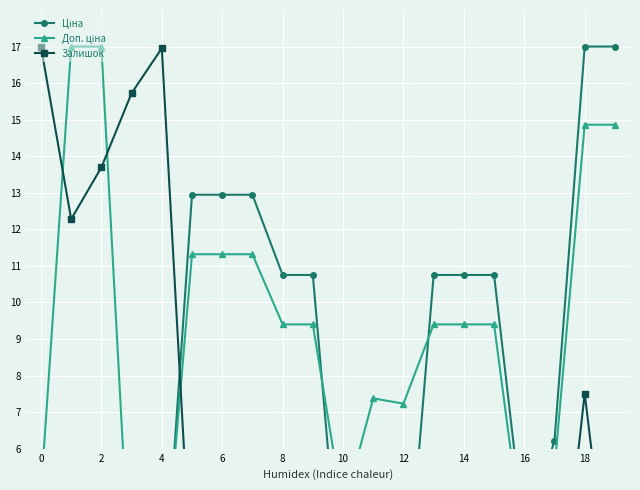

What is the lowest value of the Доп. ціна series?

1.6